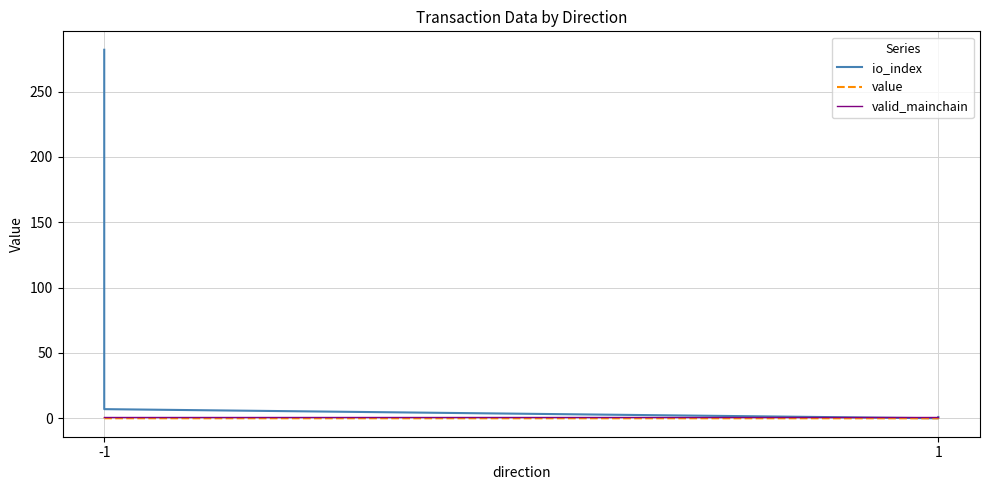

True or false: value has more than 2 points higher than both neighbors.

False